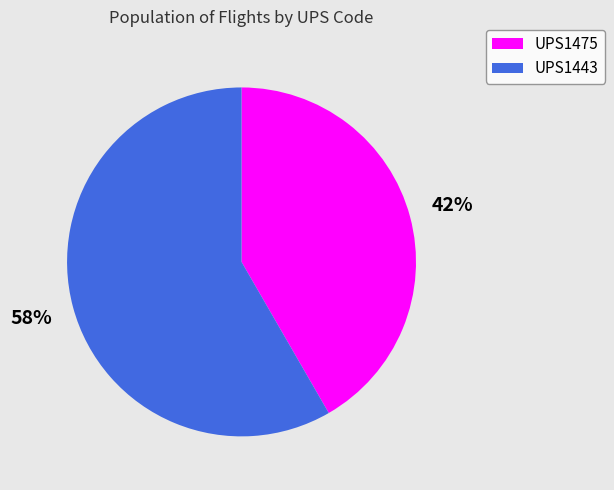

To the nearest percent, what is the combined percentage of UPS1475 and UPS1443?

100%